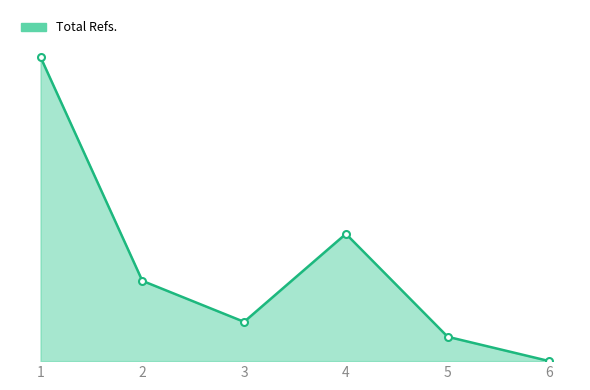

What is the difference between the values at 3 and 6?

358